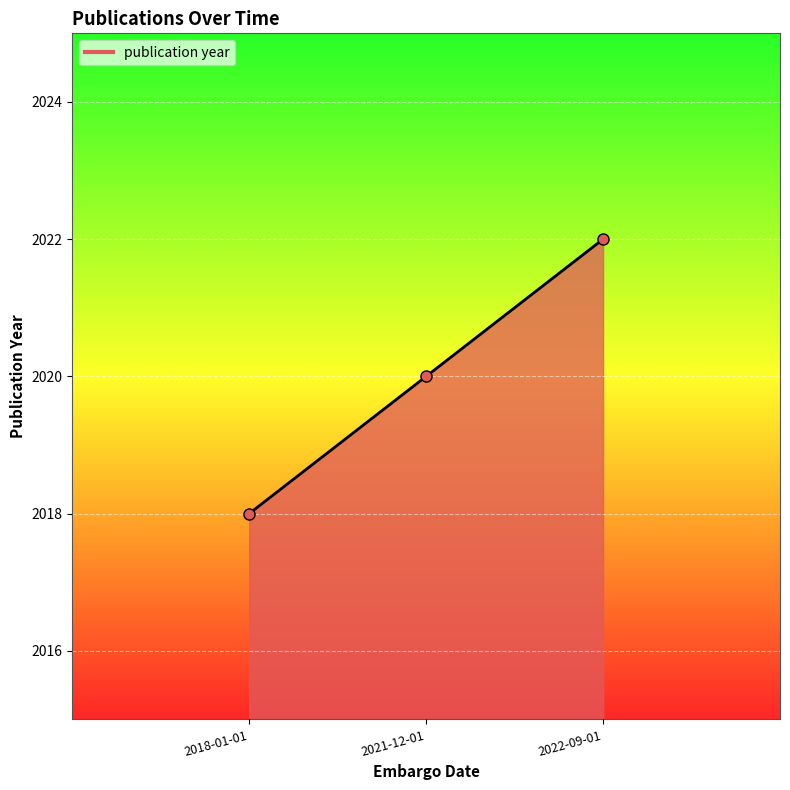

What position from the right is 2022-09-01?

1